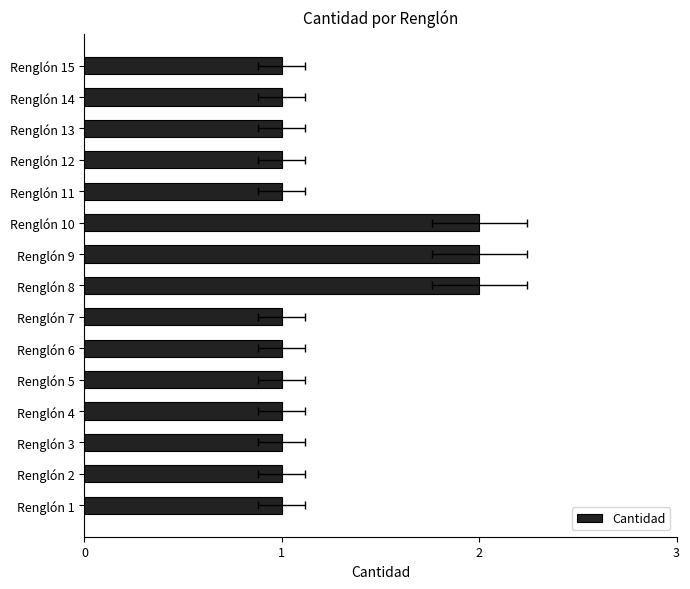

Is it true that the value at Renglón 2 is 1?

True